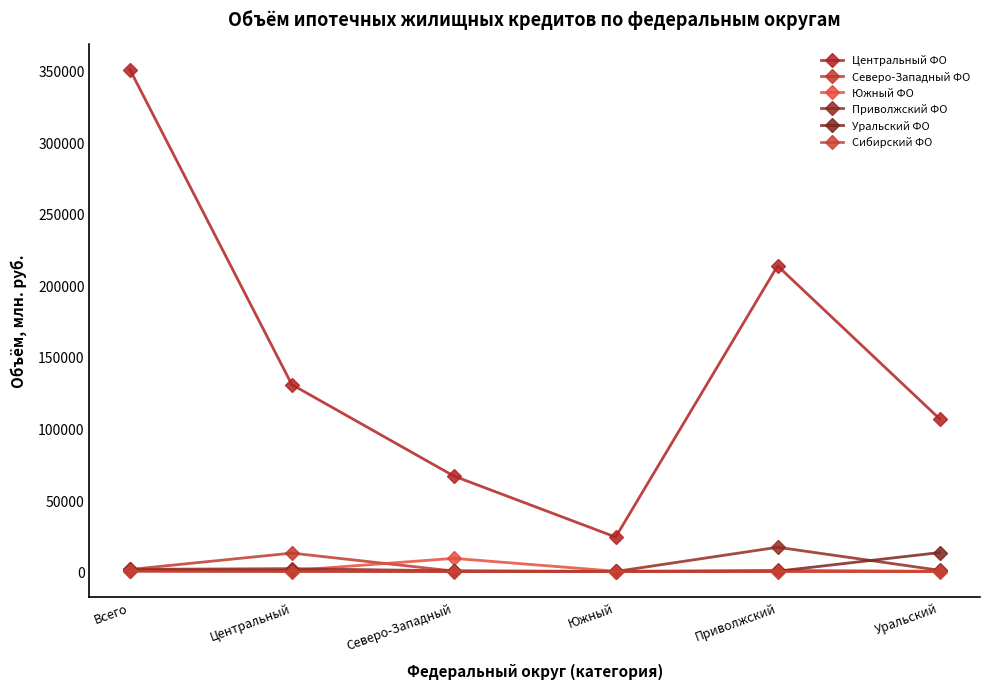

What are all the series names shown in the legend?

Центральный ФО, Северо-Западный ФО, Южный ФО, Приволжский ФО, Уральский ФО, Сибирский ФО